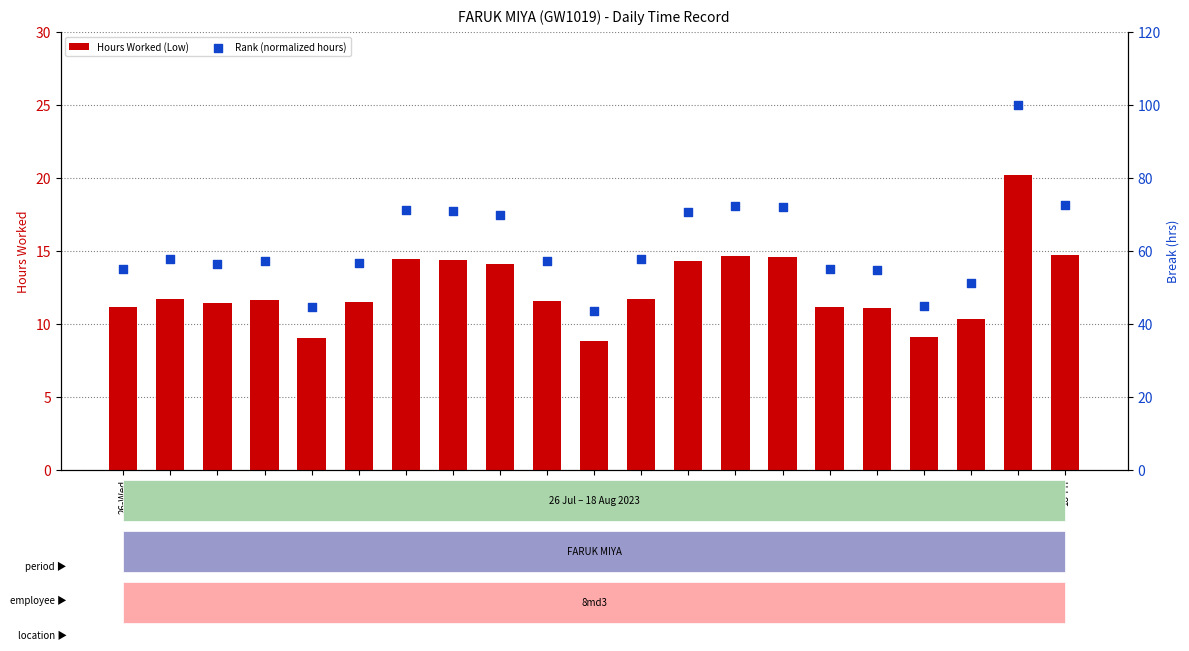

Which series reaches the minimum Y coordinate?

Hours Worked (Low)